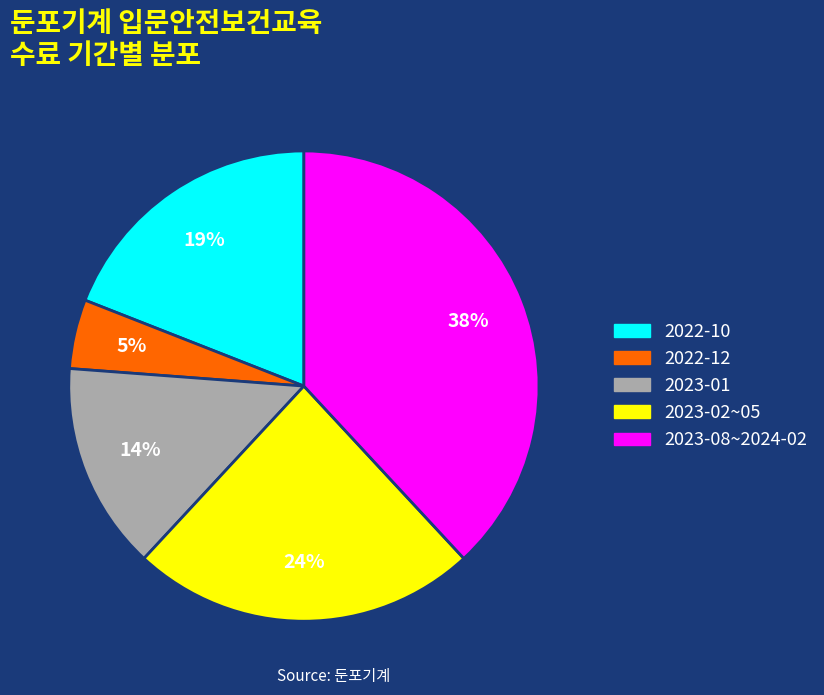

What percentage is the 2023-08~2024-02 slice, to the nearest percent?

38%